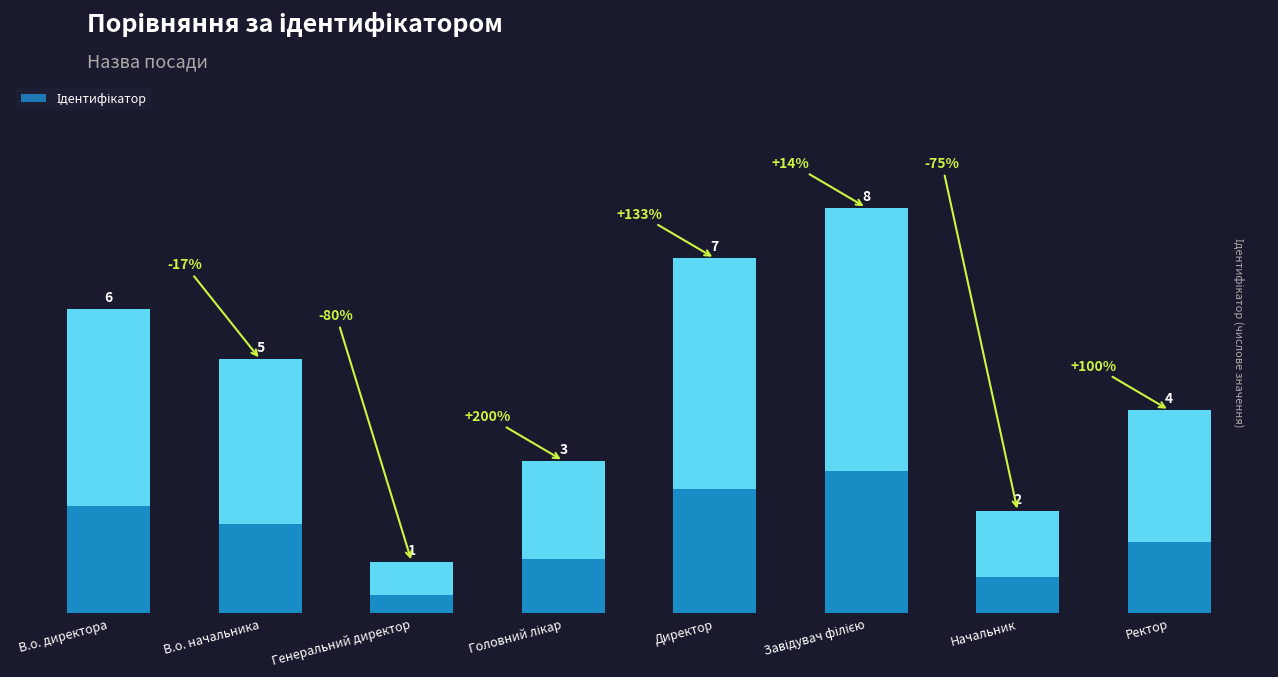

True or false: the data shows 8 at Завідувач філією.

True